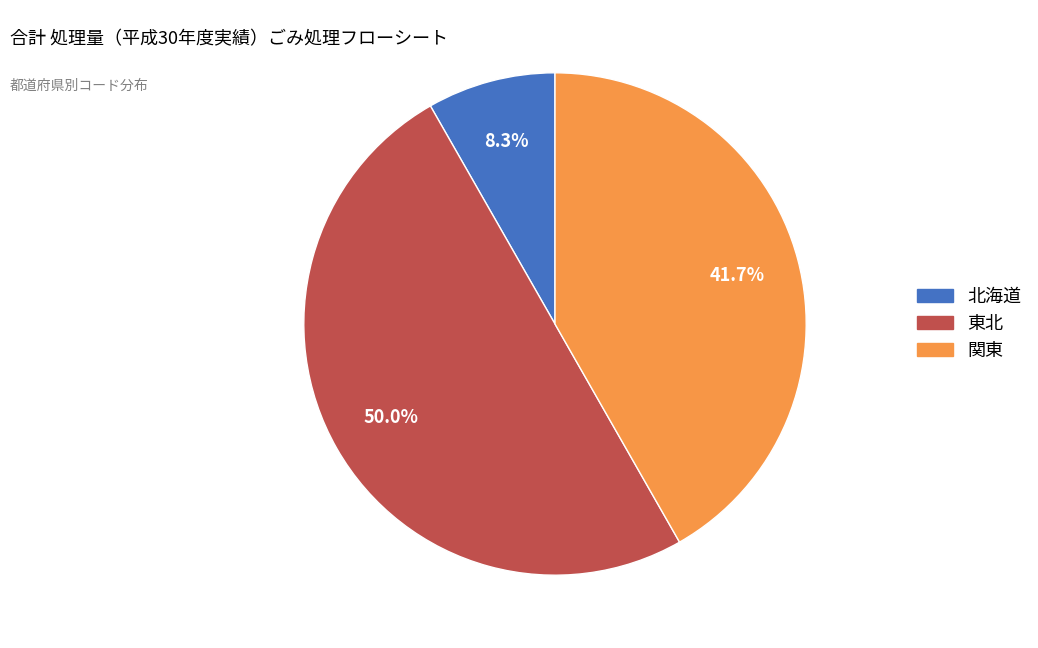

How many slices are in this pie chart?

3